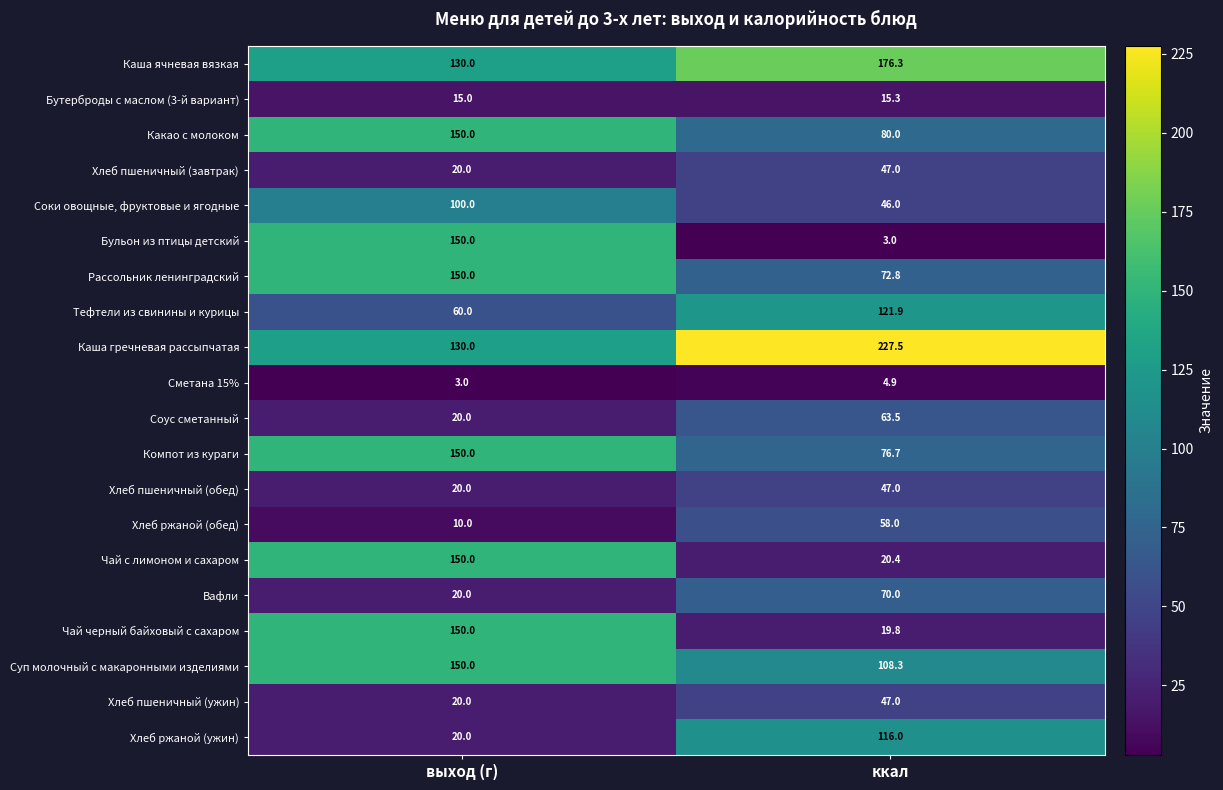

Which series has the largest total across all categories?

Каша гречневая рассыпчатая